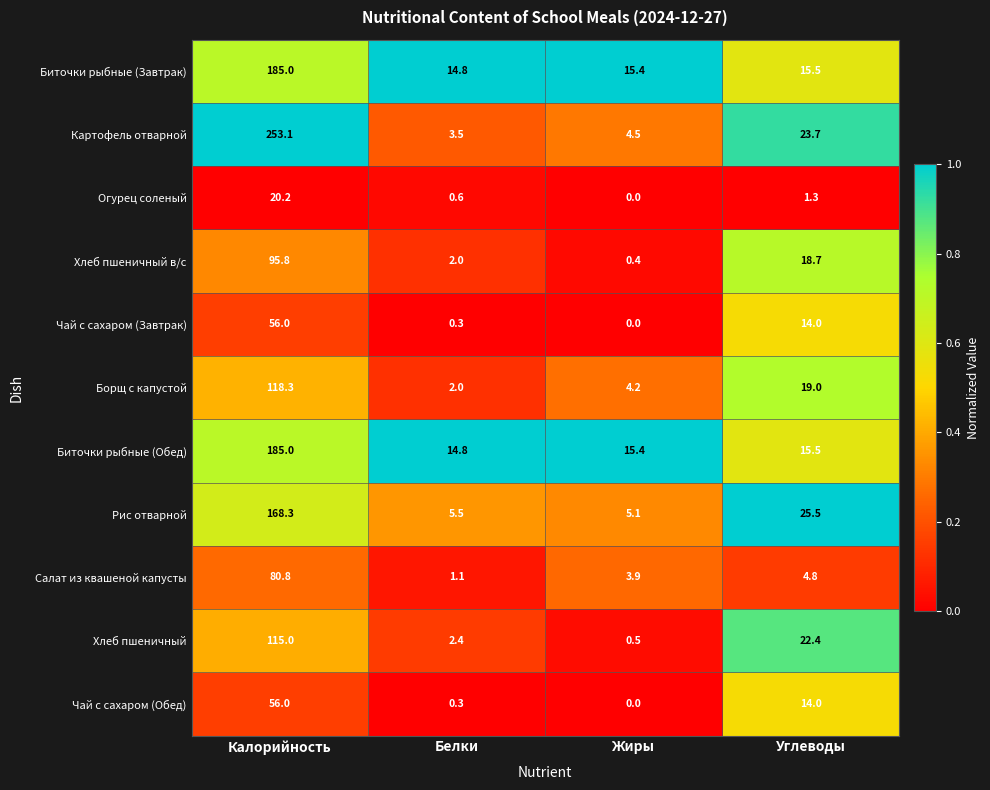

Rank the categories by Хлеб пшеничный в/с value from lowest to highest.

Жиры, Белки, Углеводы, Калорийность